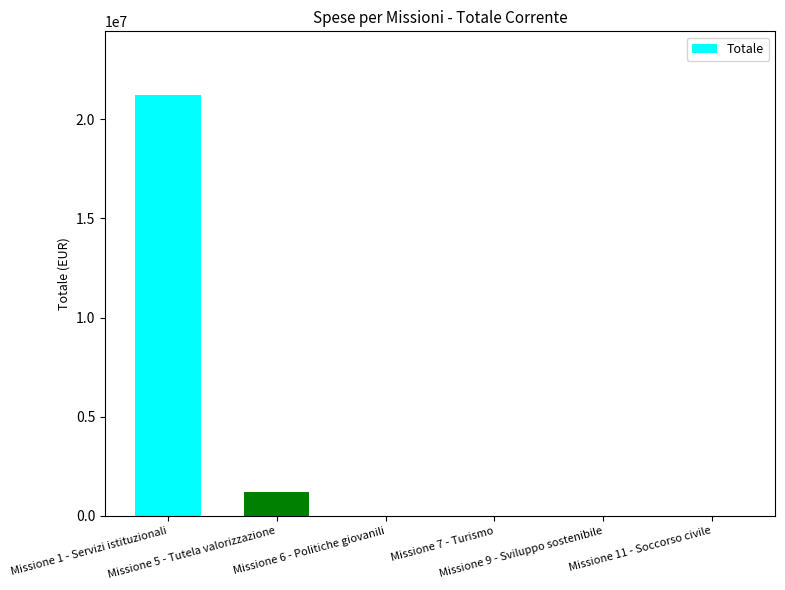

Is it true that the value at Missione 7 - Turismo is 12843951.3?

False